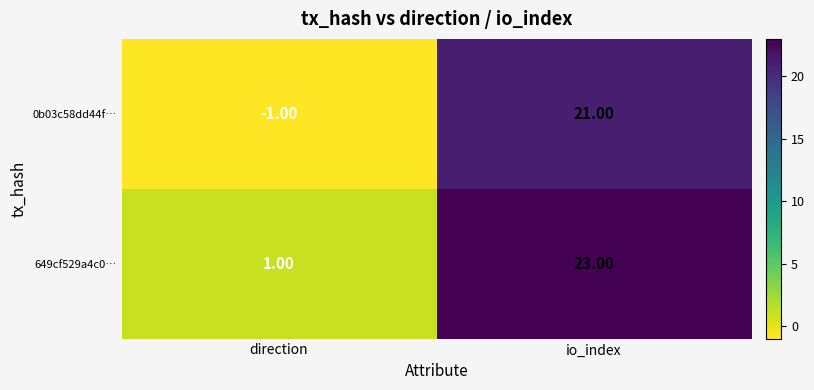

What is the sum of all 0b03c58dd44f… values?

20